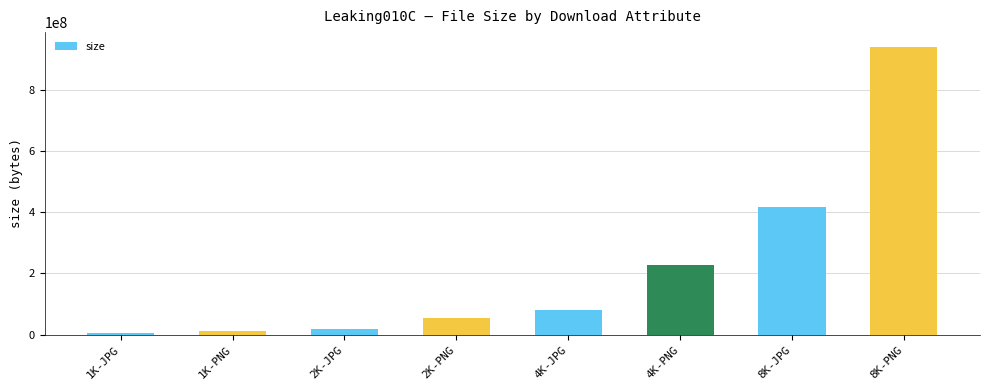

Which category has the highest value across all series?

8K-PNG